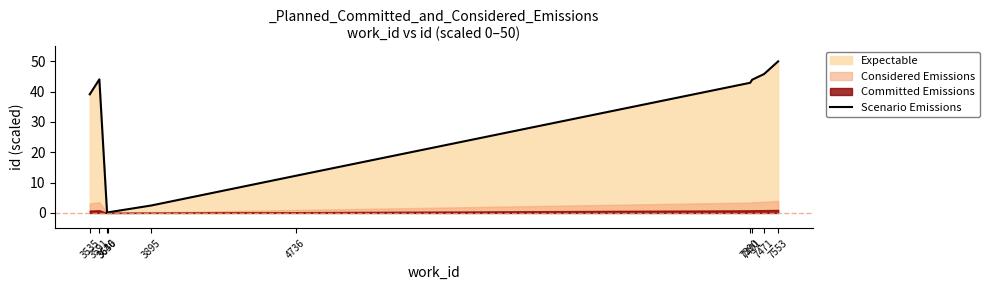

Where is the first local maximum?

3591